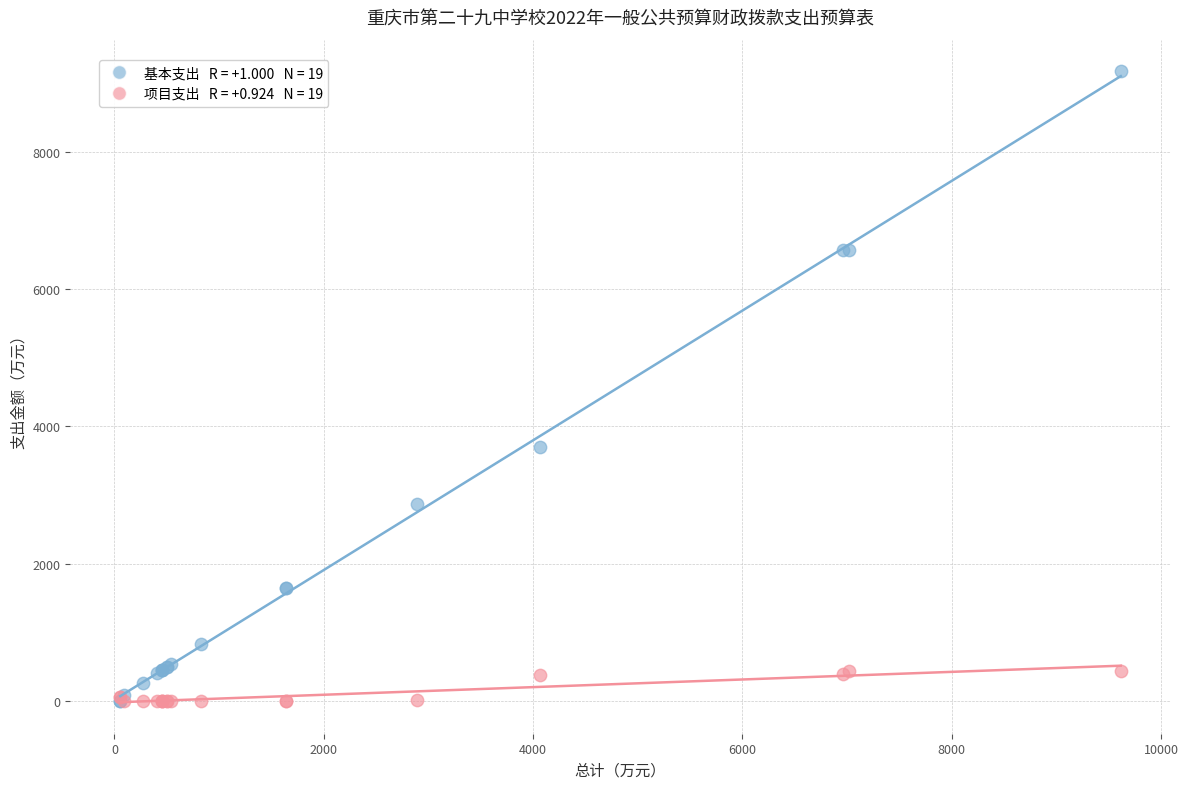

Across all series, what Y value is closest to 4586?

3696.8